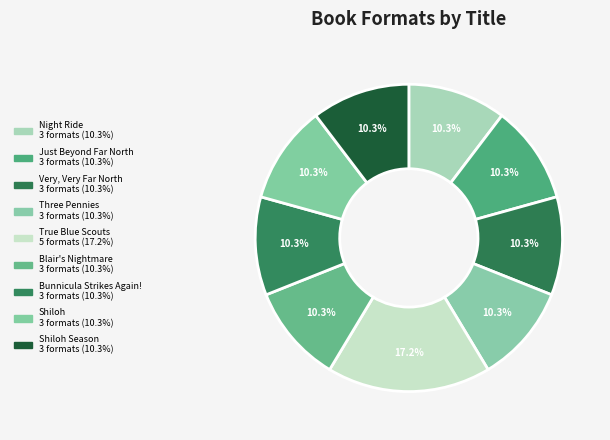

Which category has the smallest portion of the pie?

Night Ride